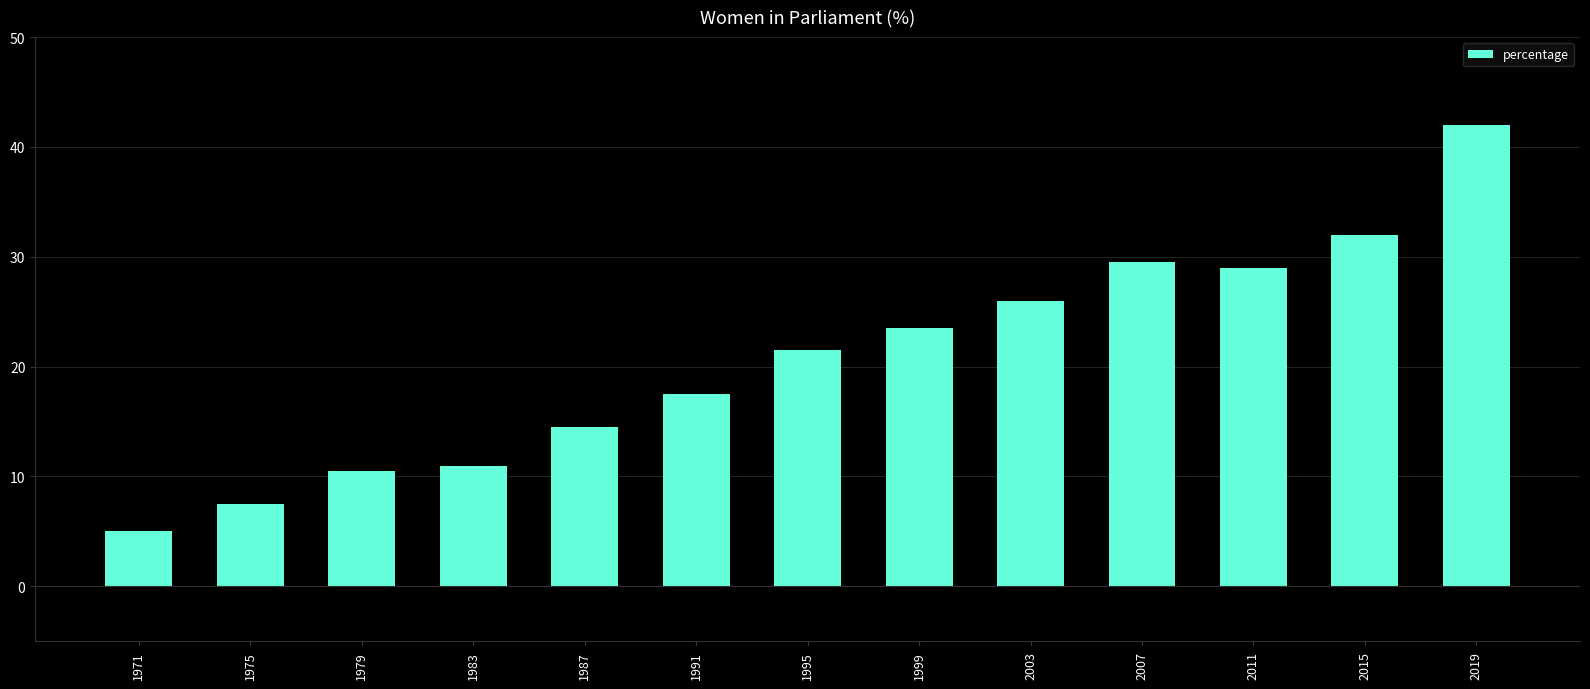

Approximately how many times larger is the value at 2015 compared to 1987?

2.2